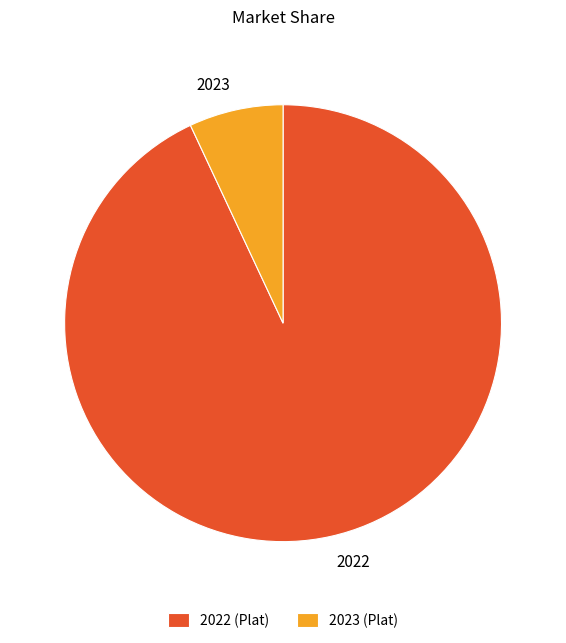

Does 2022 account for over 50% of the chart?

Yes